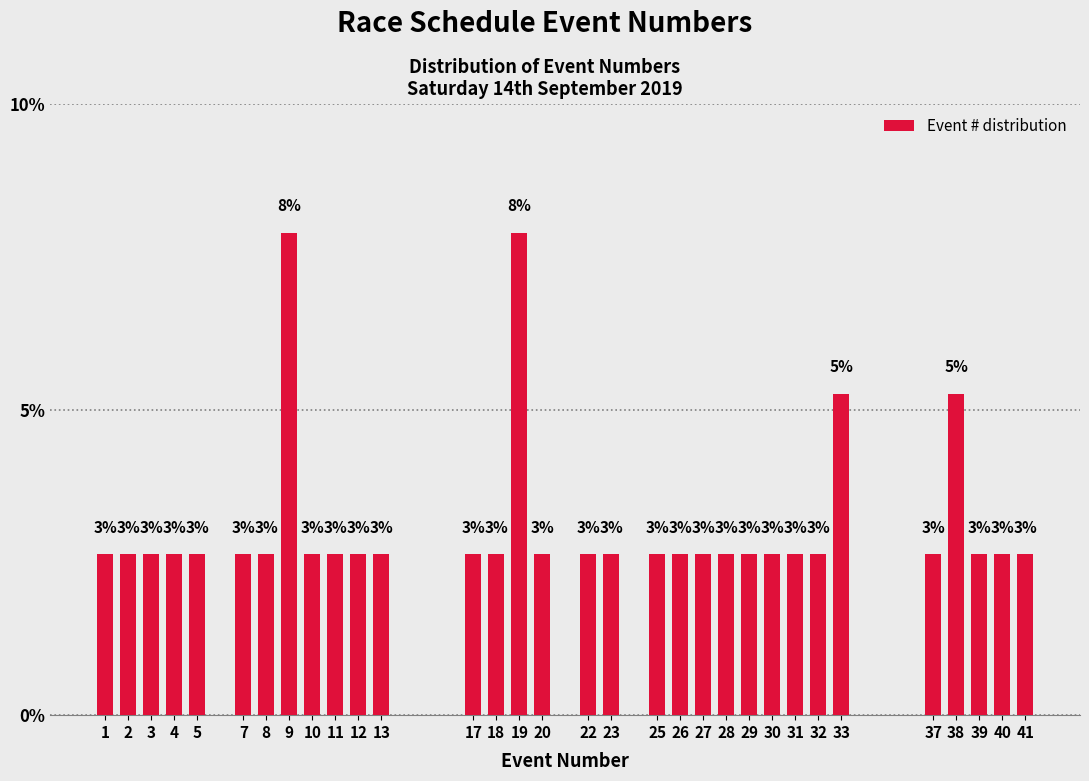

Are the bars horizontal?

No